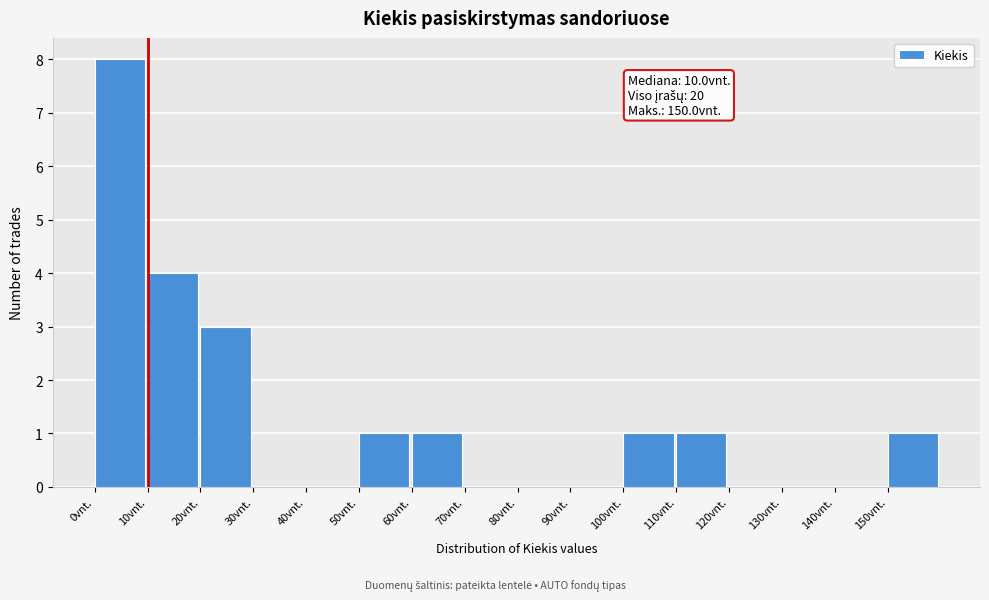

Which range on the x-axis has the tallest bar?

0 to 10